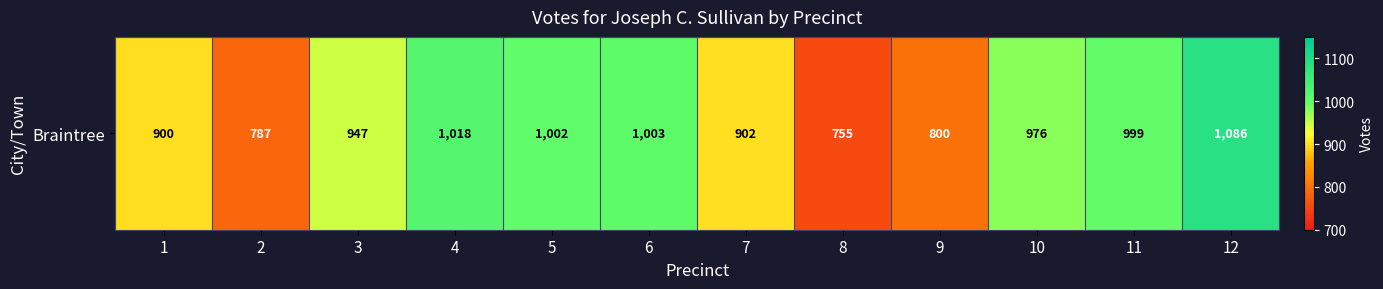

Reading right to left, transcribe all the data shown in this chart.

12=1086	11=999	10=976	9=800	8=755	7=902	6=1003	5=1002	4=1018	3=947	2=787	1=900